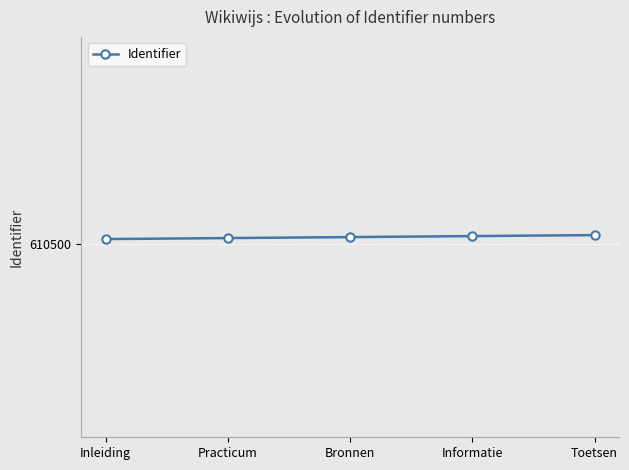

What is the smallest value displayed?

610505